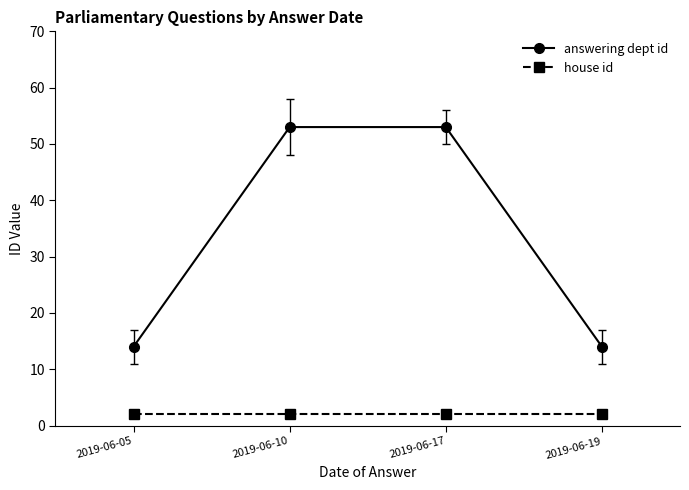

True or false: answering dept id has a value of 14 at 2019-06-19.

True